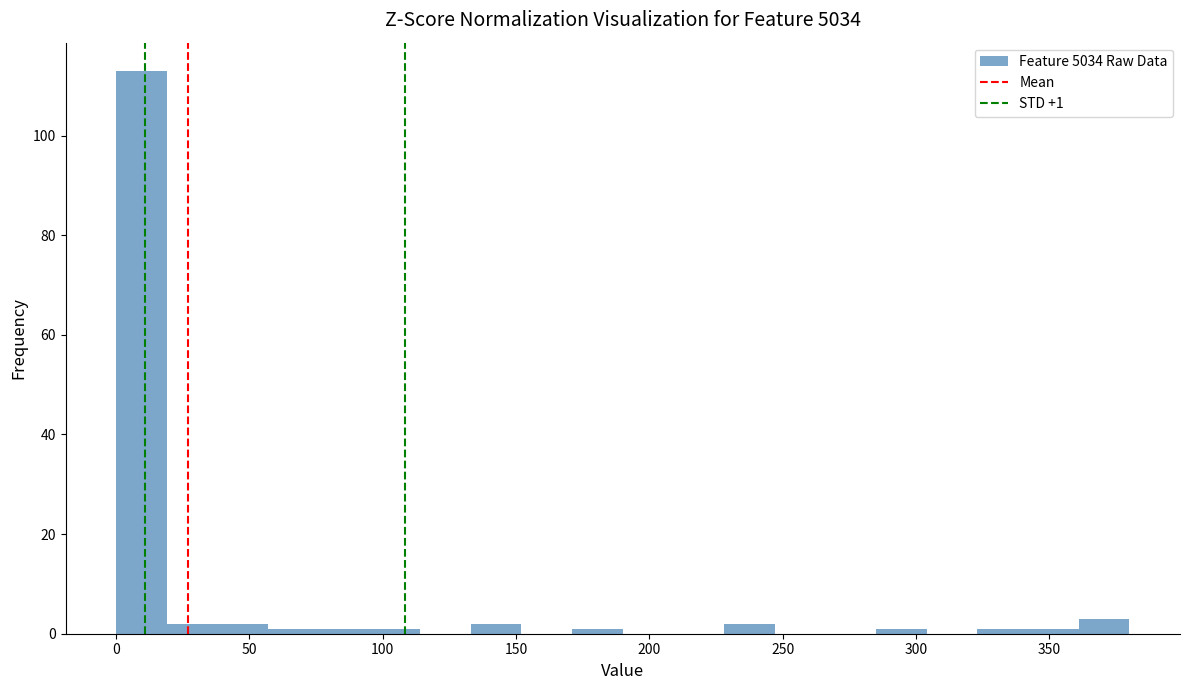

Around what value on the x-axis is the tallest bar? Give the approximate position of its centre, as read against the axis.

10